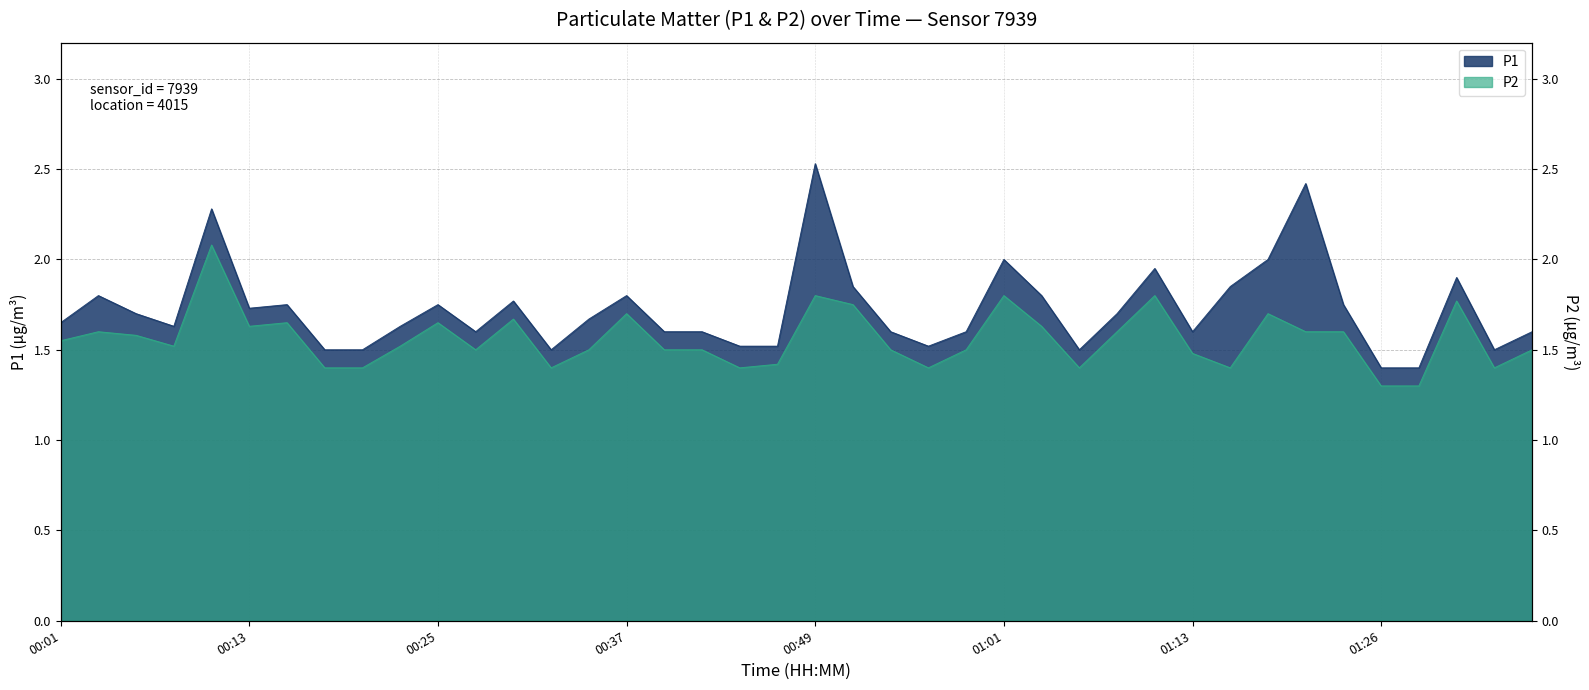

True or false: P1 and P2 intersect in this chart.

False